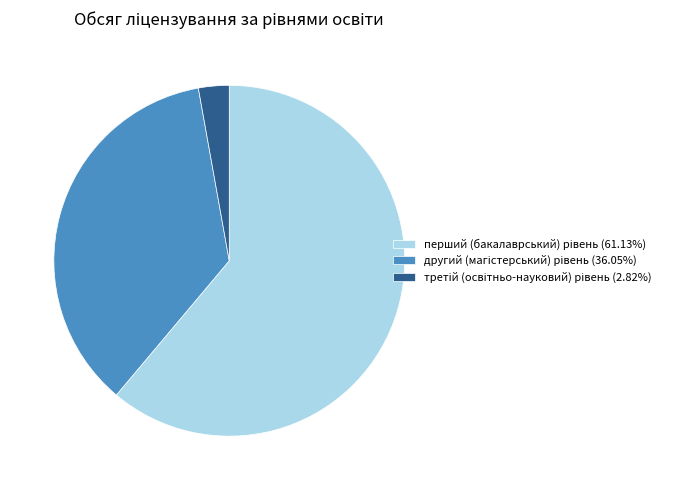

Does any single category account for the majority?

Yes